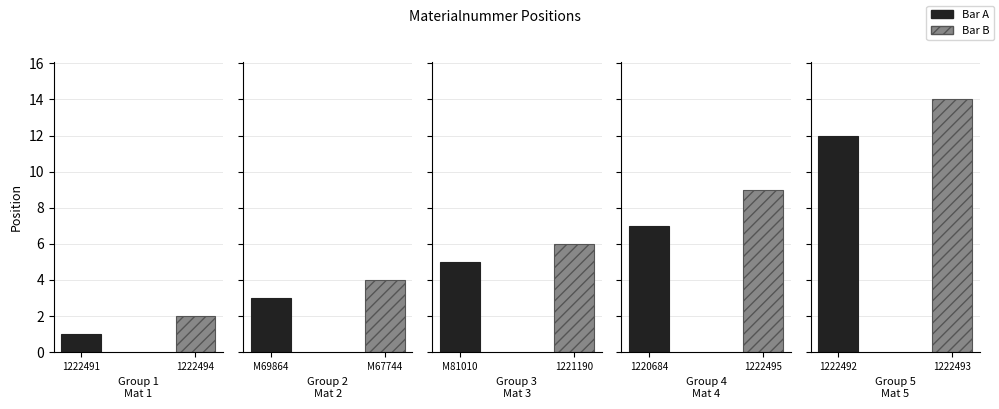

The value at M81010 is 5. True or false?

True